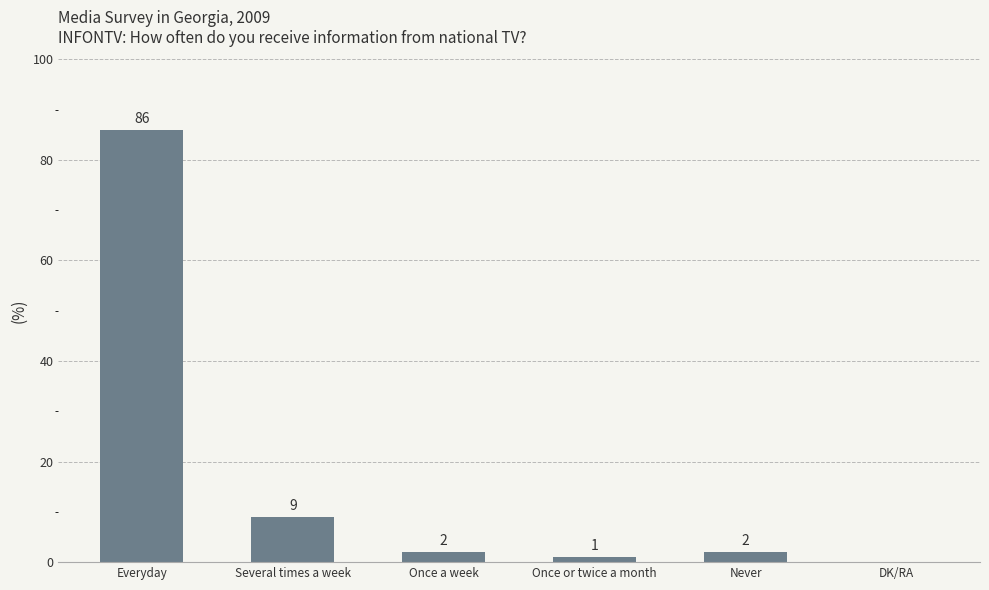

How many positive values are there?

5